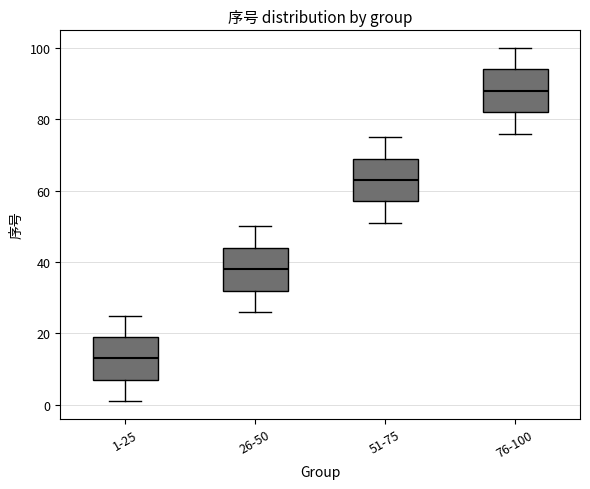

Reading left to right, transcribe this box plot: for each box, give where its median line is, the range the box spans, and where its two whiskers end, as read against the y-axis. The values are not printed on the chart, so give them approximately, as read against the axis.

1-25: median 14, box 8 to 20, whiskers 2 to 26
26-50: median 38, box 32 to 44, whiskers 26 to 50
51-75: median 64, box 58 to 70, whiskers 52 to 76
76-100: median 88, box 82 to 94, whiskers 76 to 100